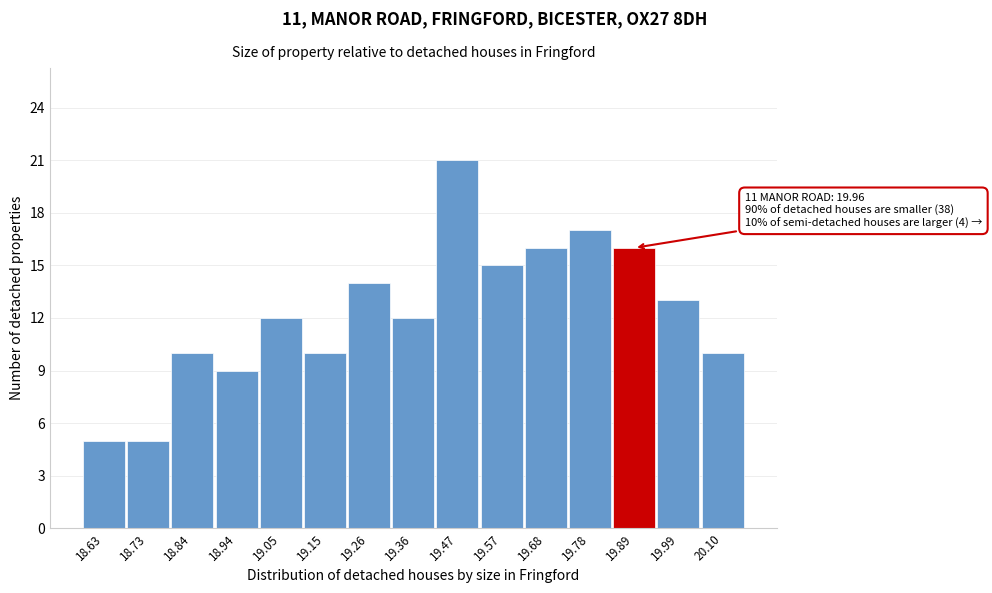

Reading left to right, transcribe all the data shown in this chart.

5	5	10	9	12	10	14	12	21	15	16	17	16	13	10